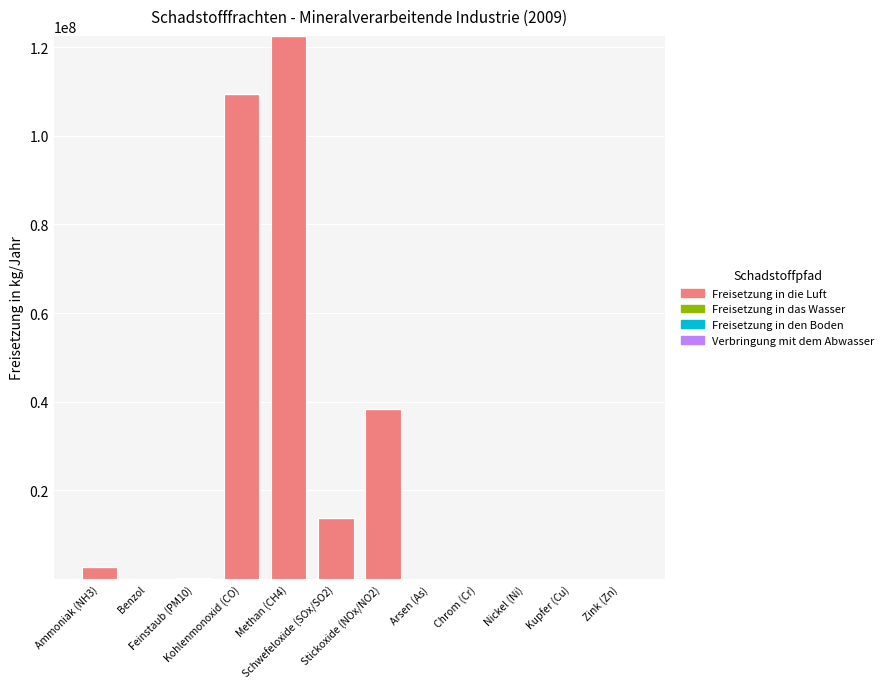

What is the maximum value for Freisetzung in die Luft?

122521000